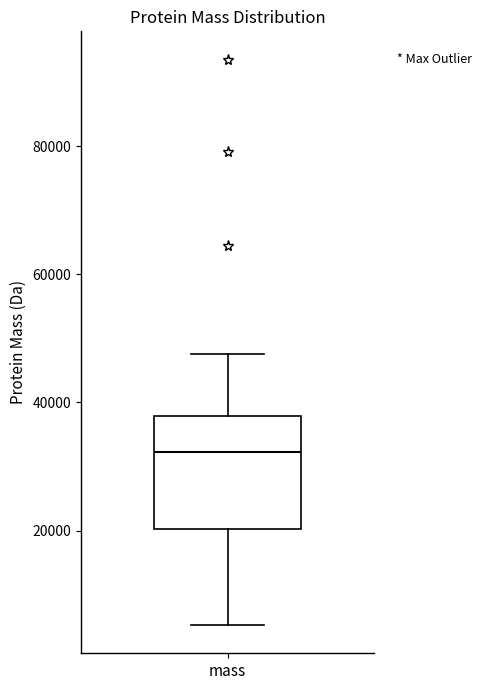

Read this box plot against the y-axis: the position of the median line, the range covered by the box, and the ends of both whiskers. The values are not printed on the chart, so give them approximately, as read against the axis.

median 32000, box 20000 to 38000, whiskers 6000 to 48000